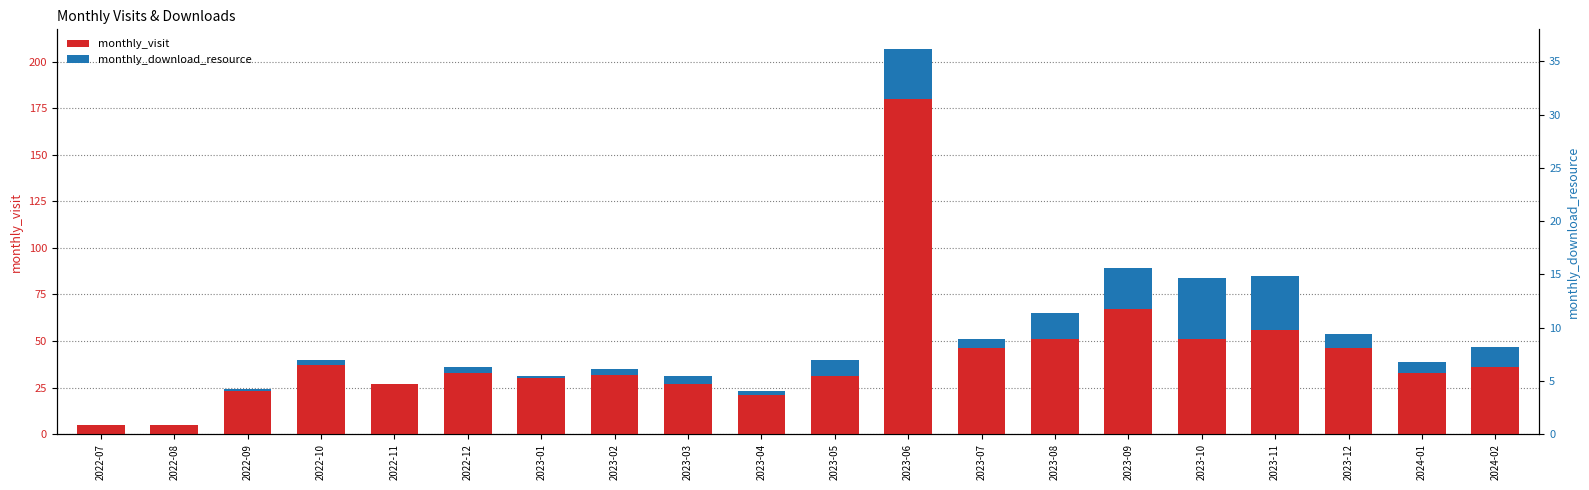

How many distinct data groups are displayed?

2